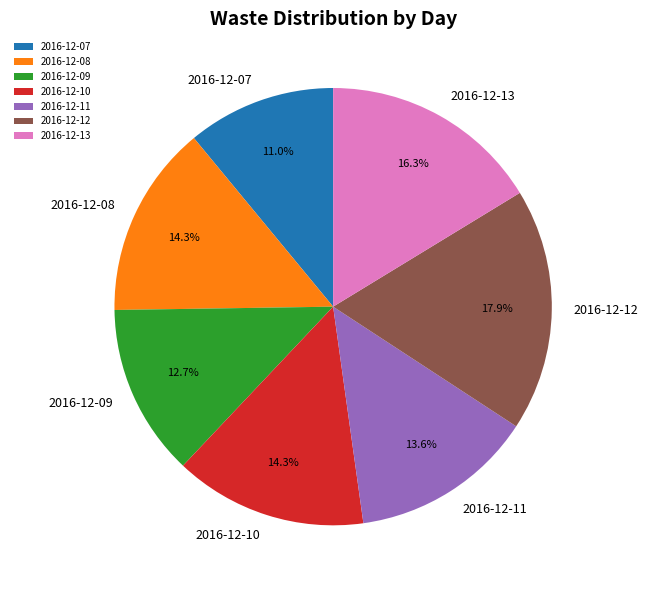

True or false: 2016-12-12 accounts for 6% of the total.

False